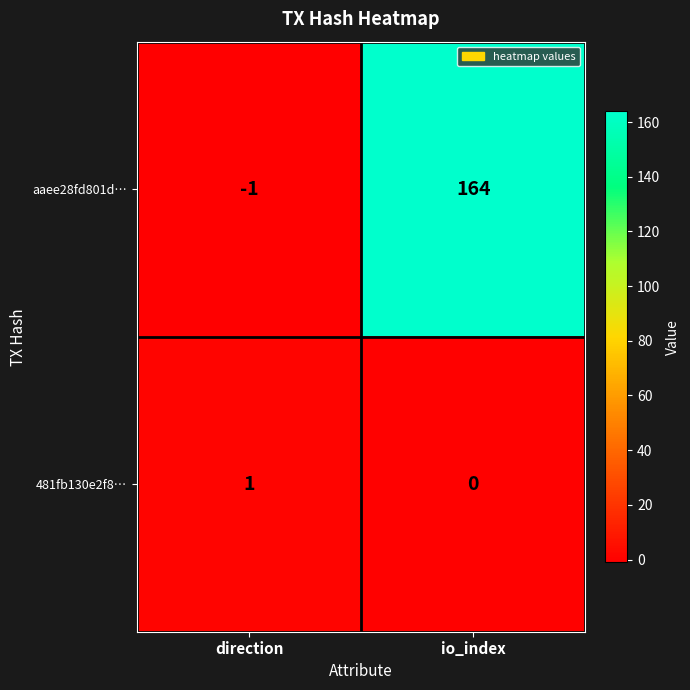

List the series in order of their peak value, highest first.

aaee28fd801d…, 481fb130e2f8…